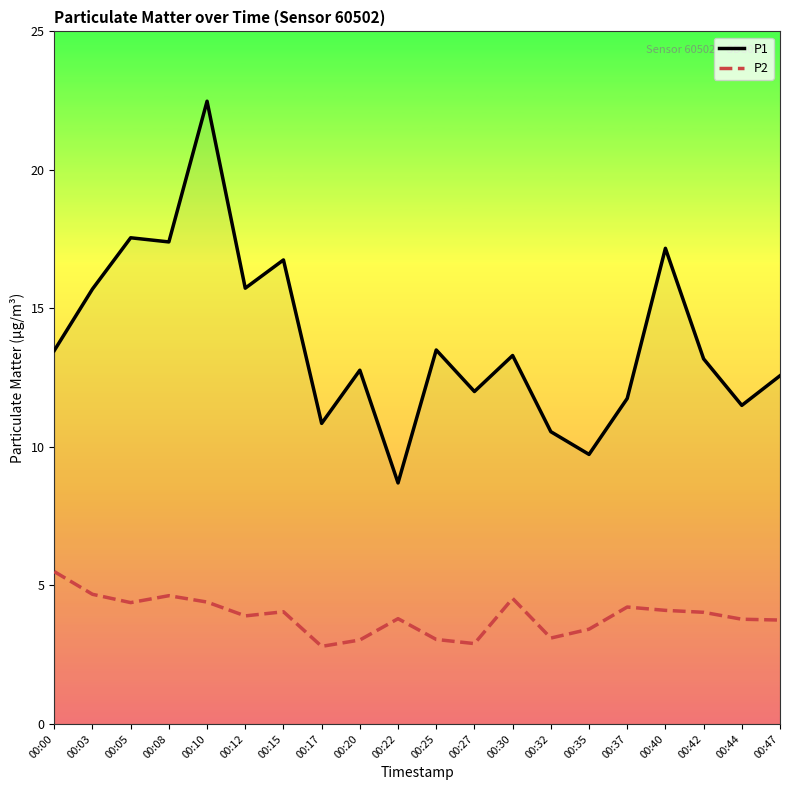

Which series has the largest range (max minus min)?

P1